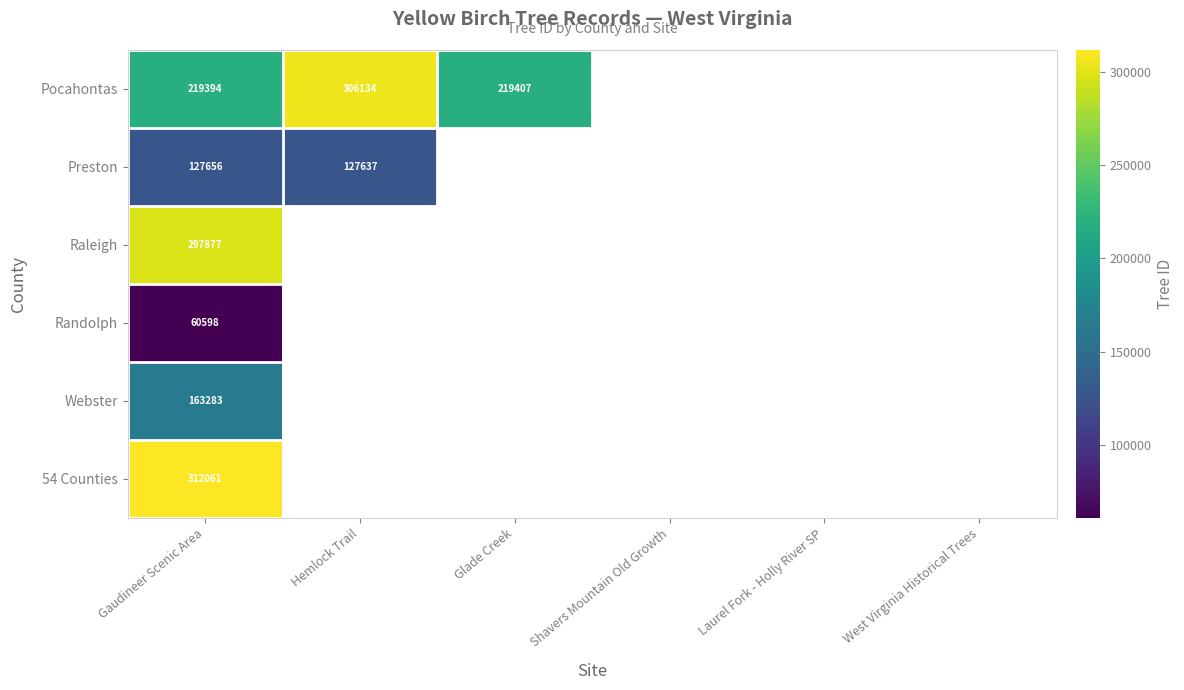

Rank the series by their maximum value, from lowest to highest.

Randolph, Preston, Webster, Raleigh, Pocahontas, 54 Counties